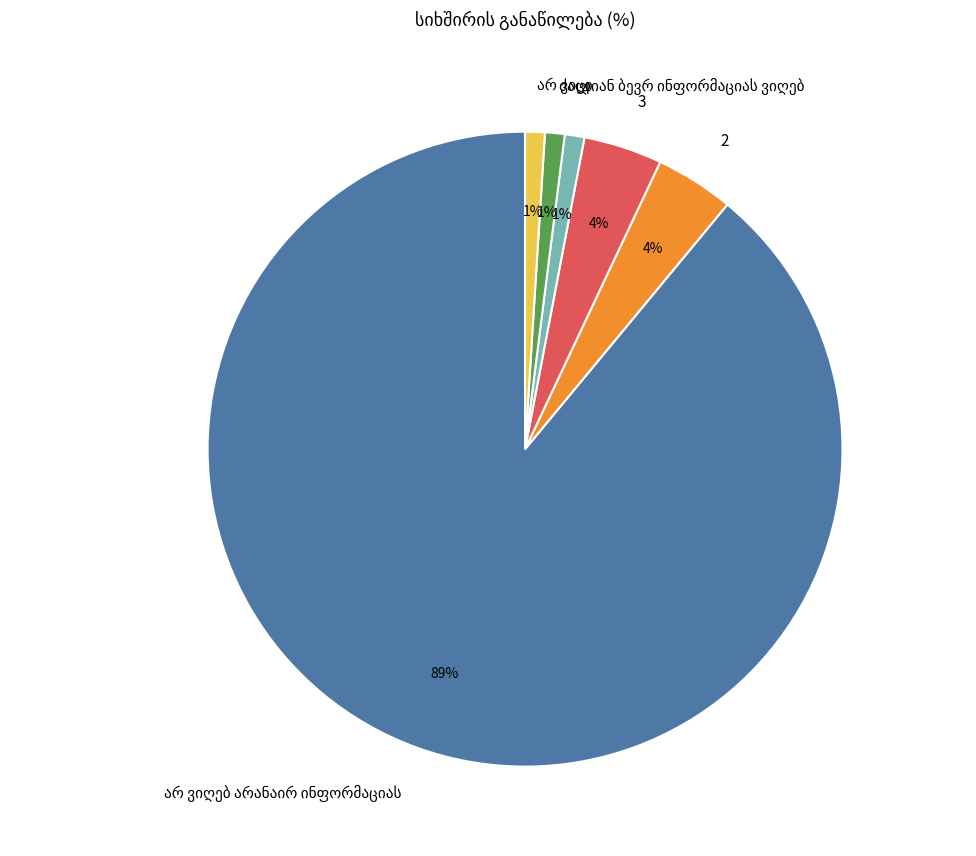

To the nearest percent, what percentage of the pie is 3?

4%